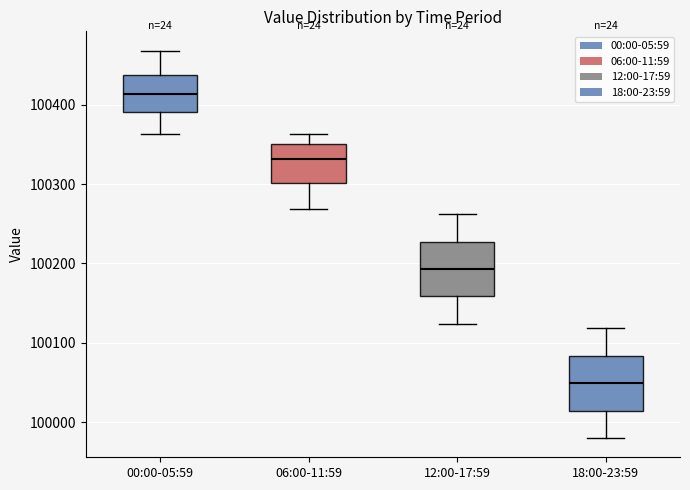

Where is the lower edge of the box for 06:00-11:59 on the y-axis? The values are not printed on the chart, so give them approximately, as read against the axis.

100300